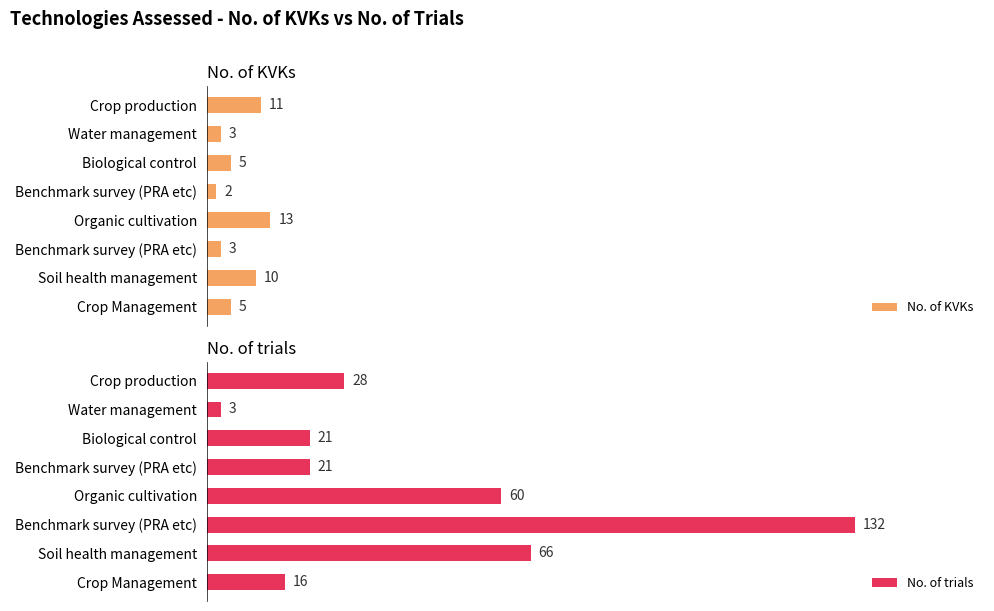

What is the value of the No. of trials bar at the 1st from the left?

28